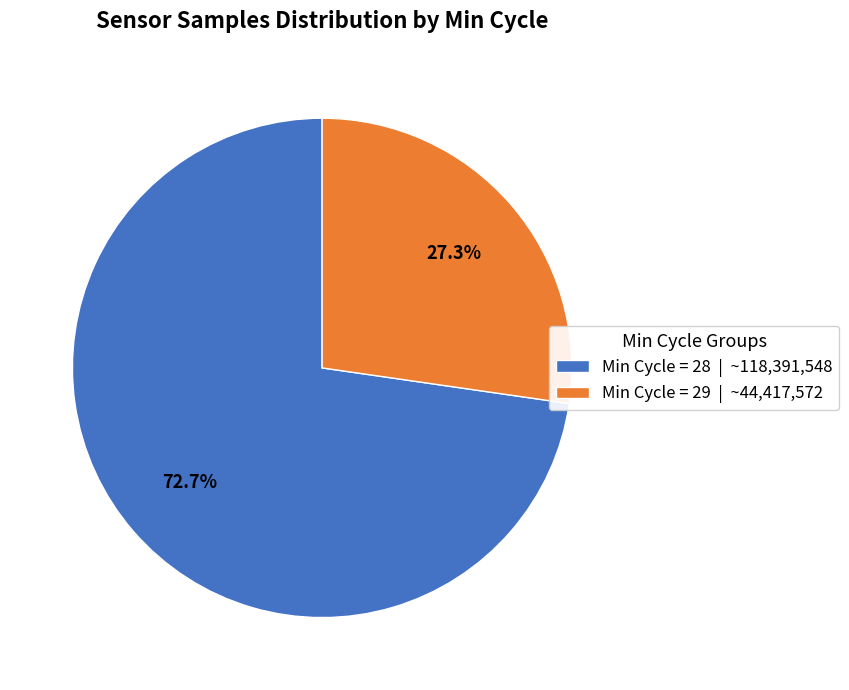

Which slice is the smallest?

Min Cycle = 29 | ~44,417,572